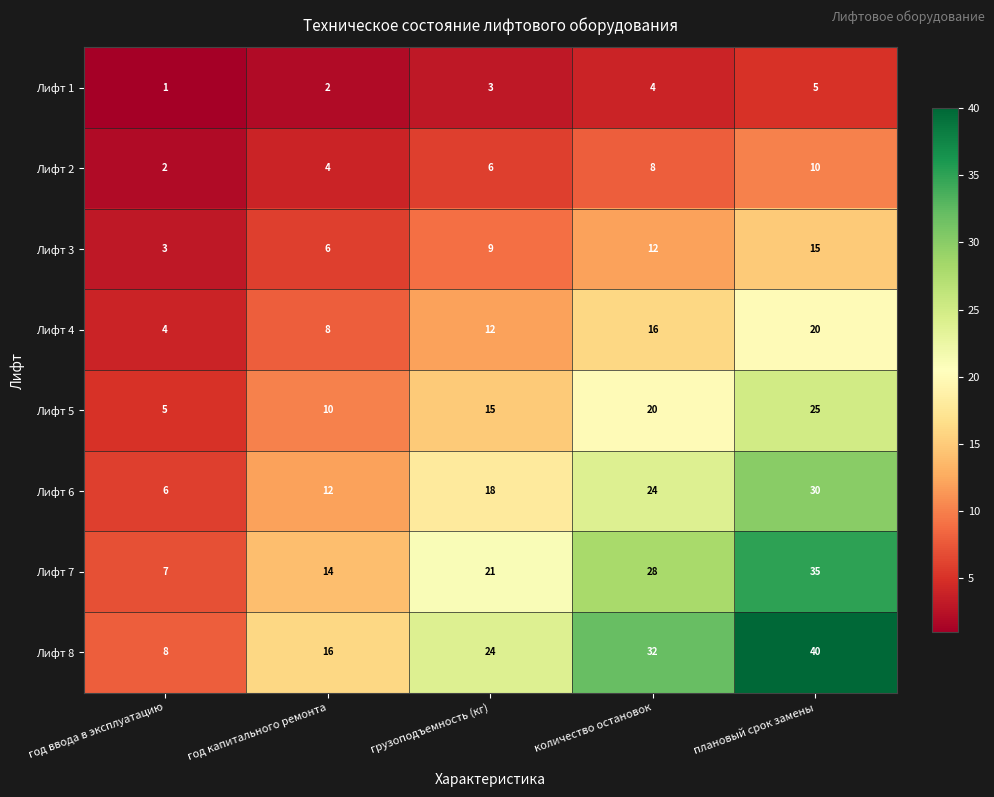

Where is Лифт 8 nearest to the value 24?

грузоподъемность (кг)